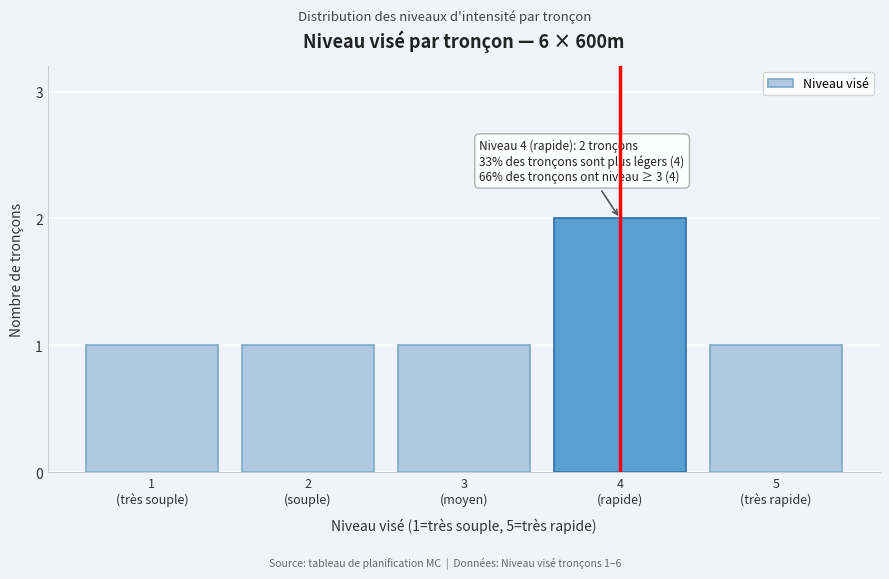

Reading left to right, what are all the values shown in this chart?

1	1	1	2	1